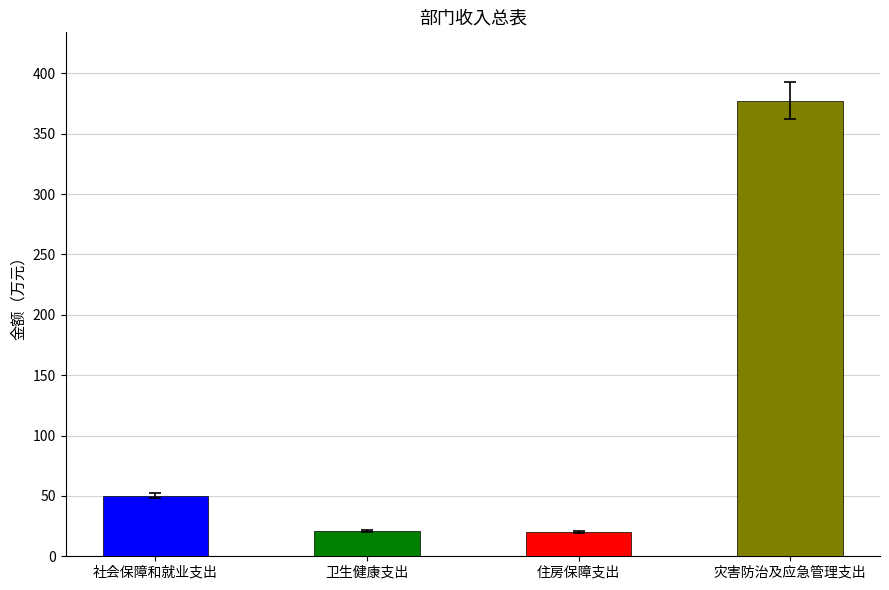

What is the change in value from 卫生健康支出 to 灾害防治及应急管理支出?

+356.8